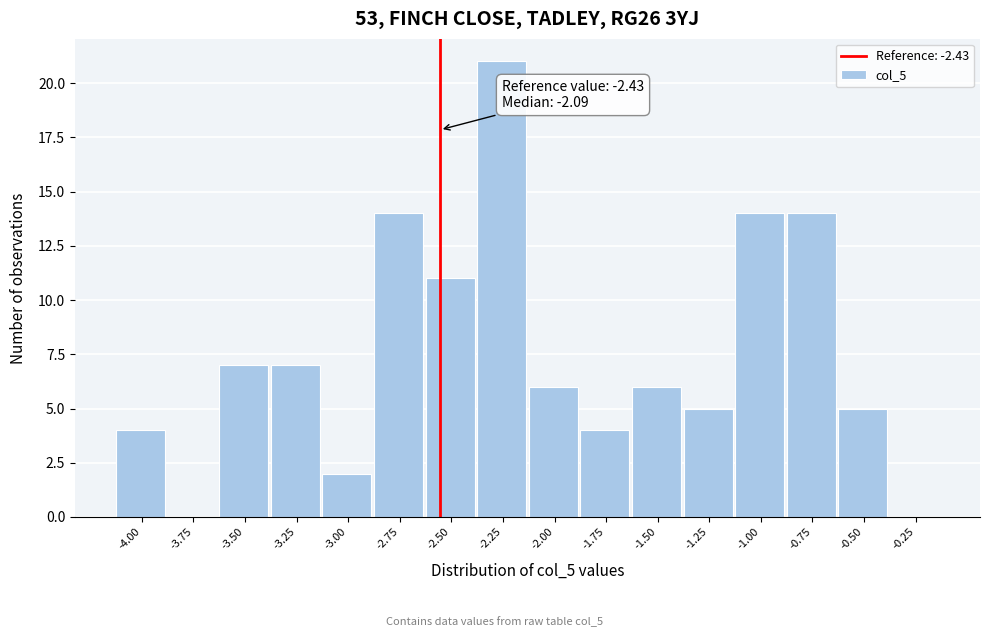

Reading right to left, extract all data points from this chart.

-0.25=0	-0.50=5	-0.75=14	-1.00=14	-1.25=5	-1.50=6	-1.75=4	-2.00=6	-2.25=21	-2.50=11	-2.75=14	-3.00=2	-3.25=7	-3.50=7	-3.75=0	-4.00=4